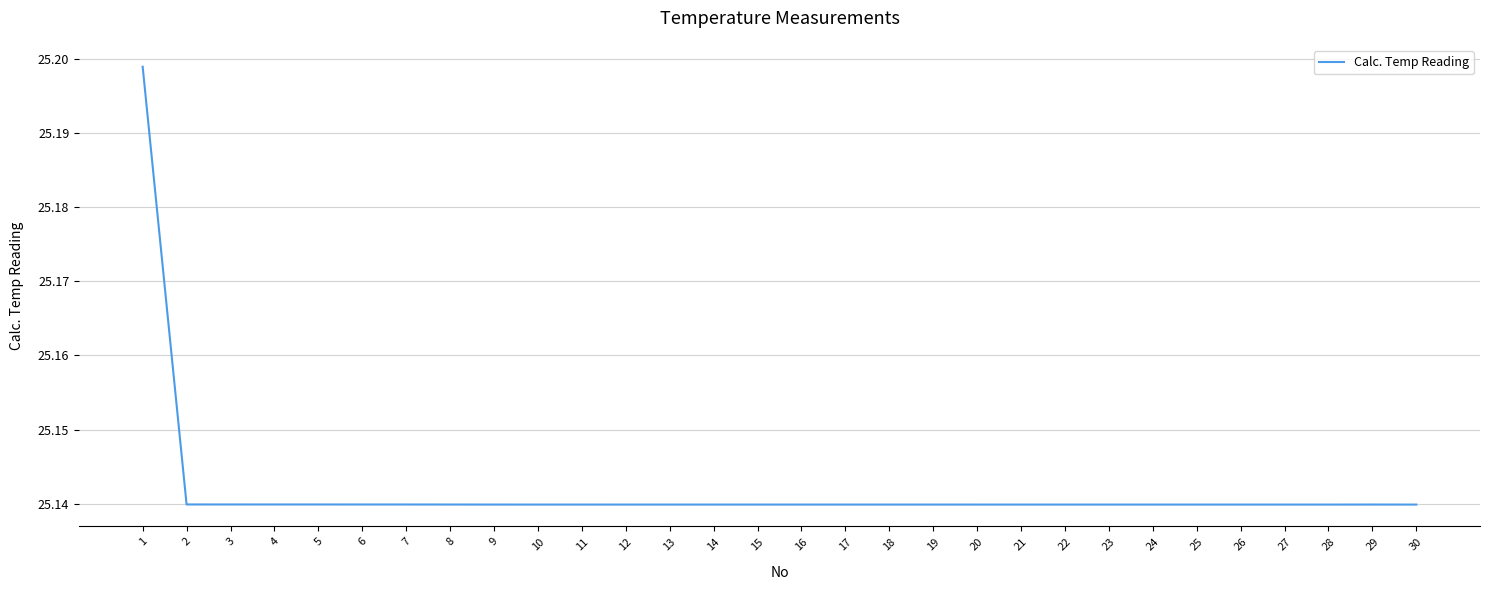

The value at 12 is 41.3. True or false?

False